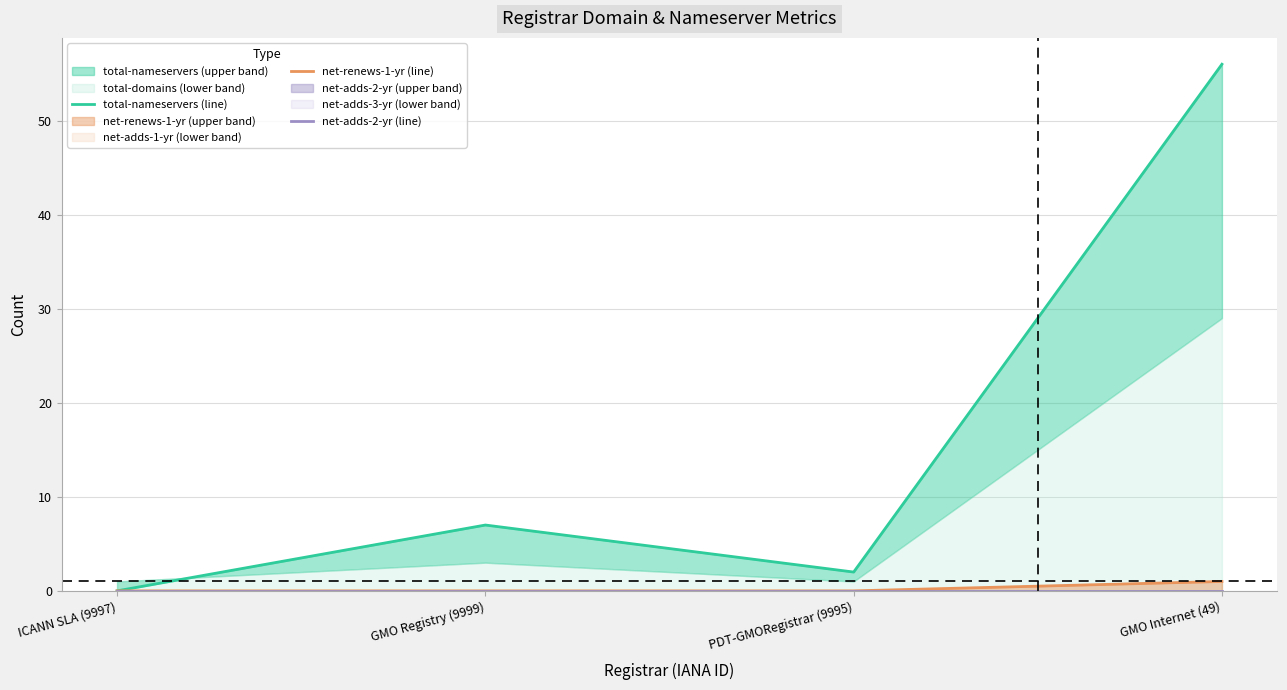

Between ICANN SLA (9997) and GMO Internet (49), which is larger?

GMO Internet (49)